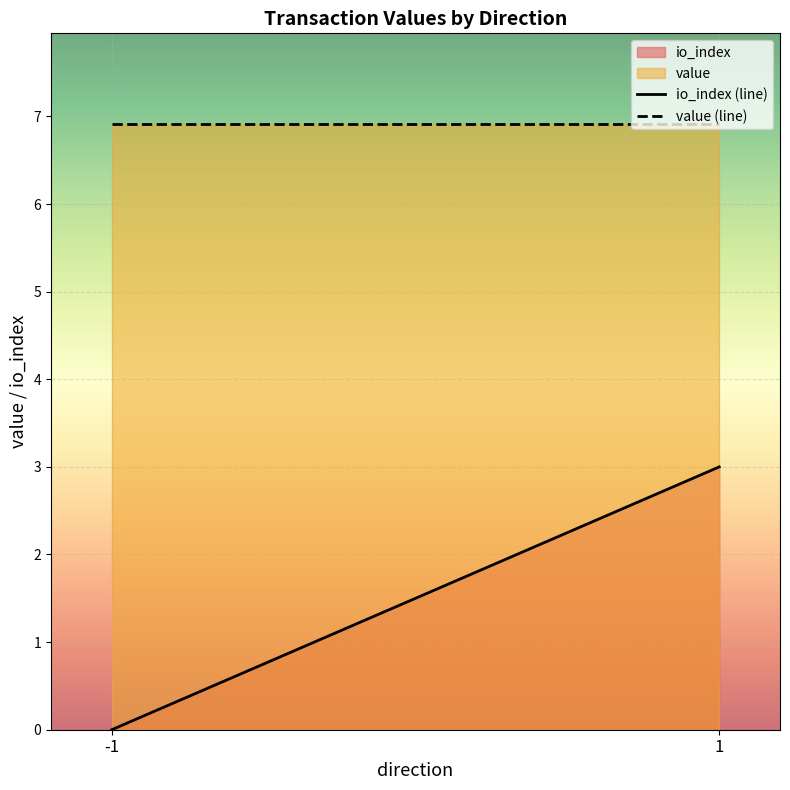

Reading left to right, what are all the values shown in this chart?

io_index (line): 0.0	3.0
value (line): 6.9	6.9